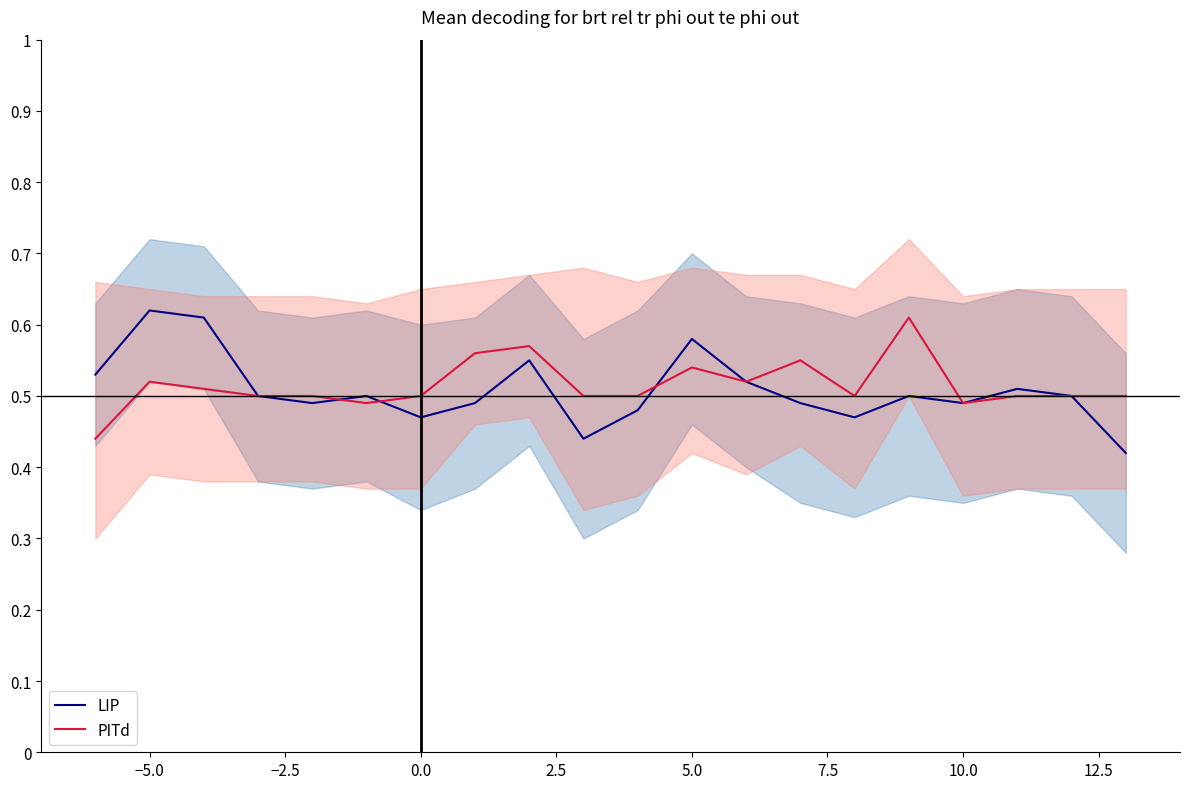

At which category does the chart reach its peak across all series?

−5.0